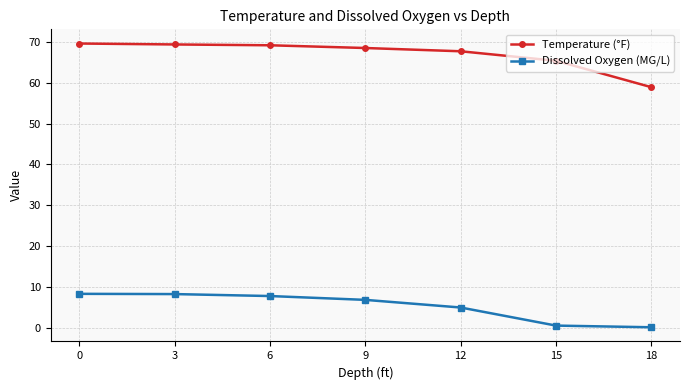

What is the highest value of the Temperature (°F) series?

69.6